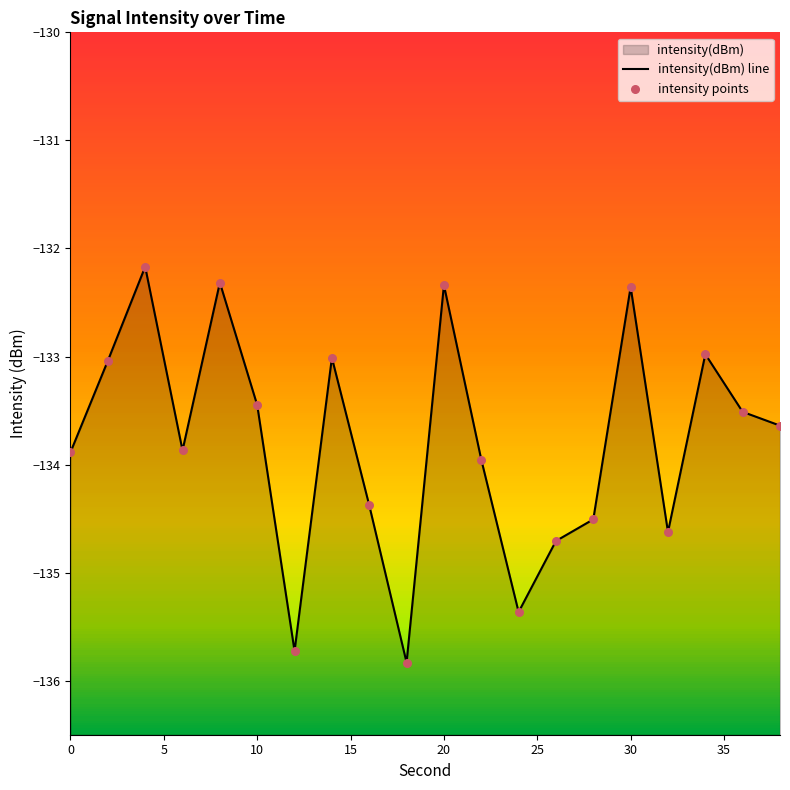

What is the total value across all series at 15?

-267.7